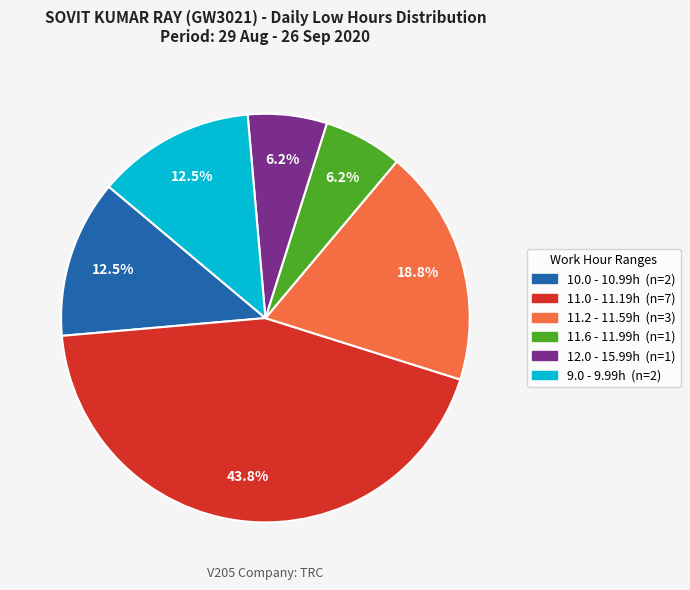

Does any single category account for the majority?

No